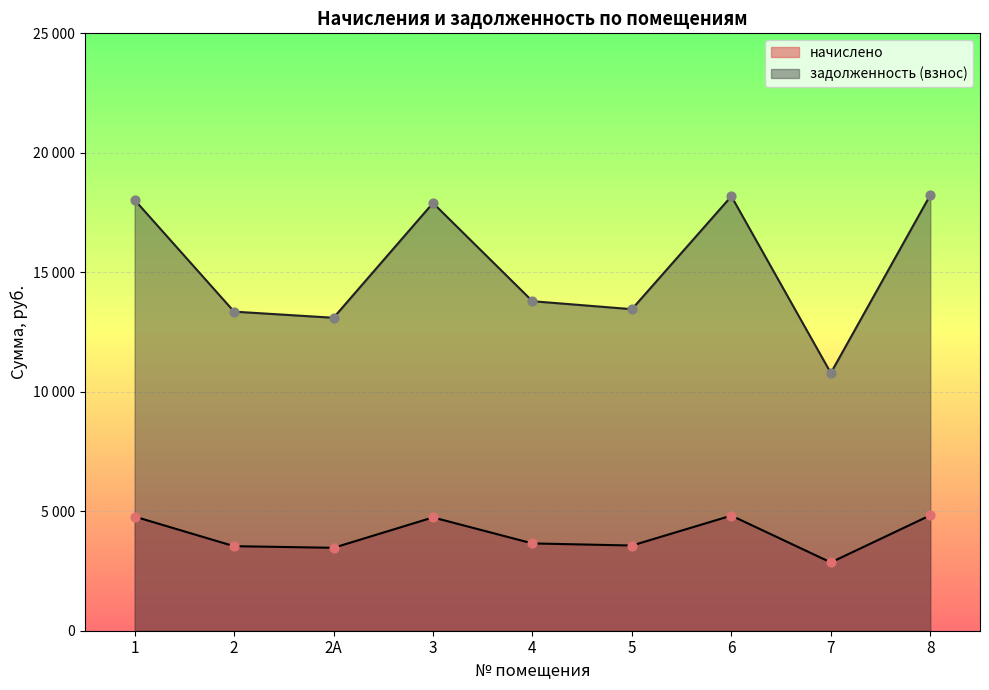

Which series contains the highest Y value?

задолженность (взнос)